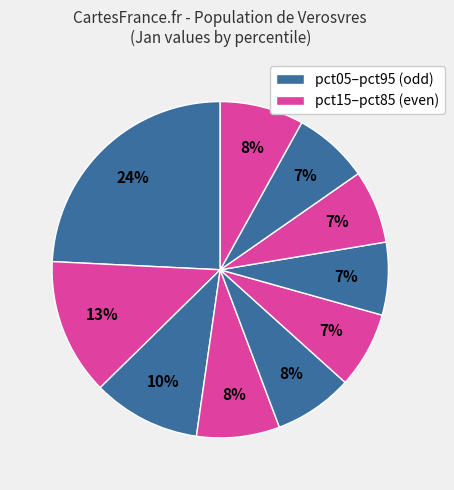

How many slices are in this pie chart?

10